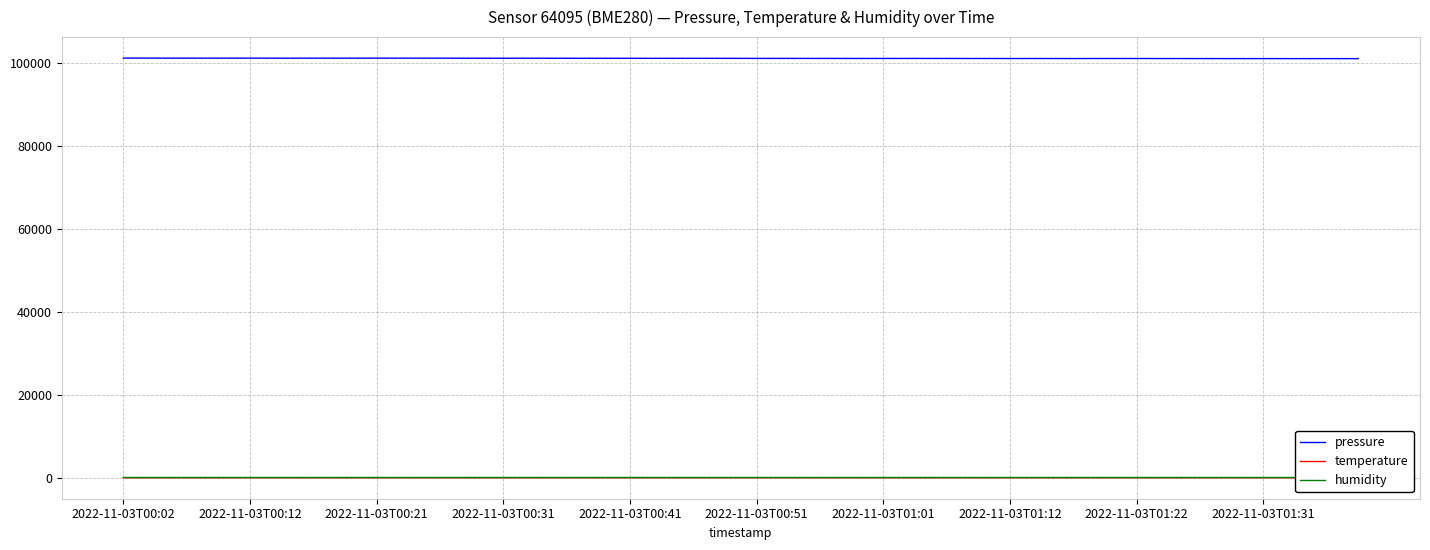

True or false: humidity and temperature cross at least once.

False